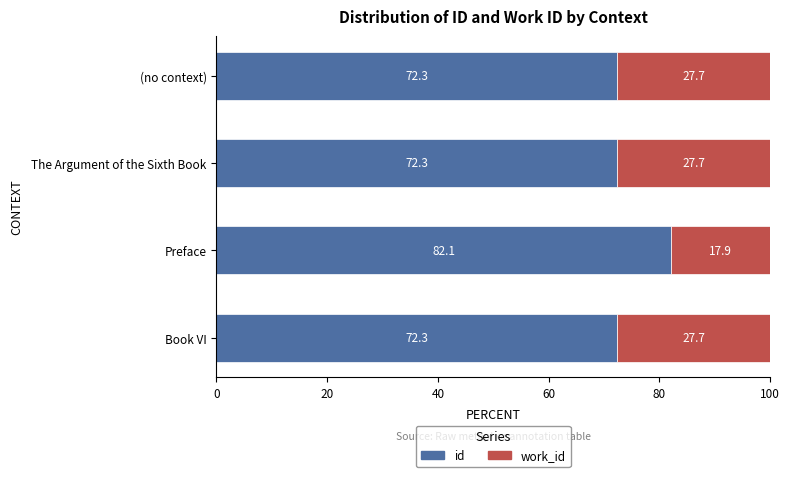

What is the lowest value of the id series?

72.3